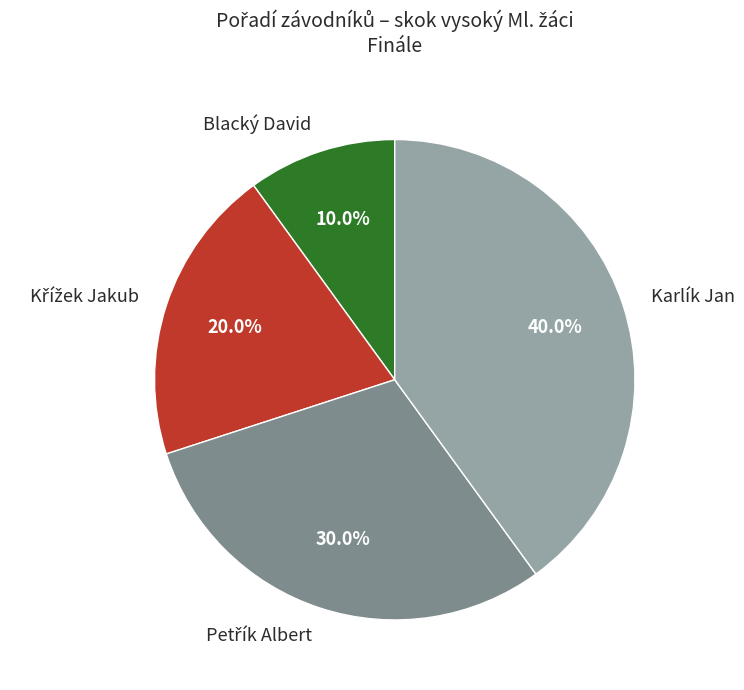

What percentage is NOT represented by Blacký David?

90.0%